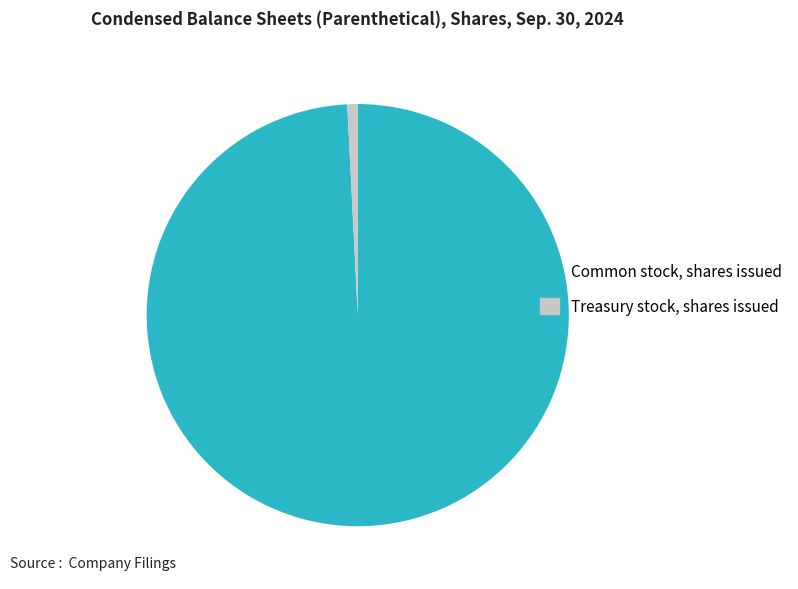

Rank the categories by value from highest to lowest.

Common stock, shares issued, Treasury stock, shares issued